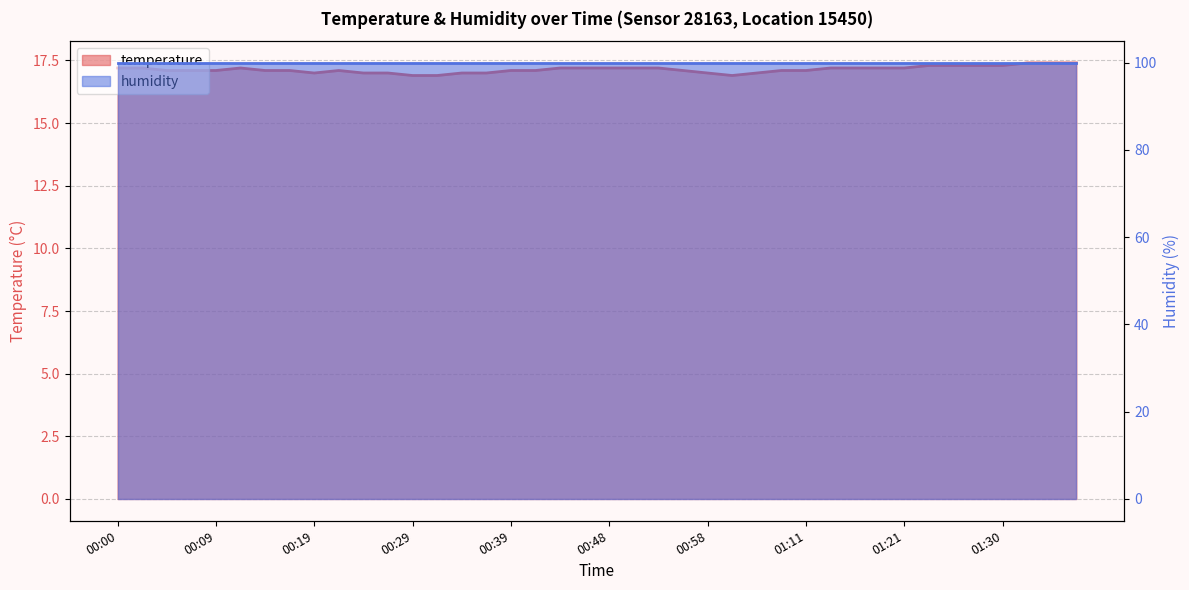

Reading right to left, list all the values displayed in this chart.

01:38=17.4	01:35=17.4	01:33=17.4	01:30=17.3	01:28=17.3	01:25=17.3	01:23=17.3	01:21=17.2	01:18=17.2	01:16=17.2	01:13=17.2	01:11=17.1	01:08=17.1	01:03=17.0	01:00=16.9	00:58=17.0	00:56=17.1	00:53=17.2	00:51=17.2	00:48=17.2	00:46=17.2	00:43=17.2	00:41=17.1	00:39=17.1	00:36=17.0	00:34=17.0	00:31=16.9	00:29=16.9	00:26=17.0	00:24=17.0	00:21=17.1	00:19=17.0	00:17=17.1	00:14=17.1	00:12=17.2	00:09=17.1	00:07=17.1	00:04=17.1	00:02=17.2	00:00=17.2